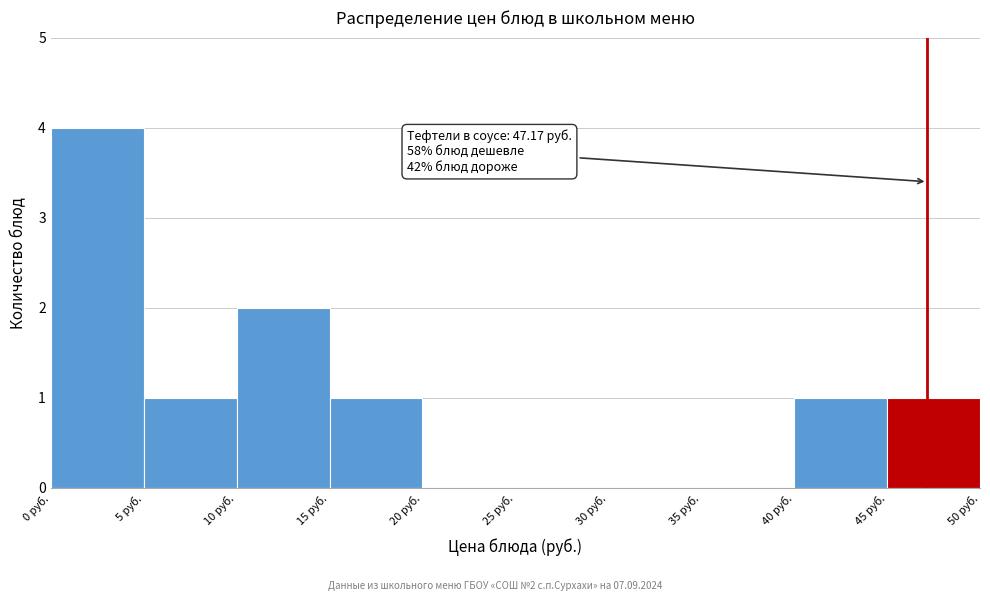

Over which range of the x-axis is the bar tallest?

0 to 5